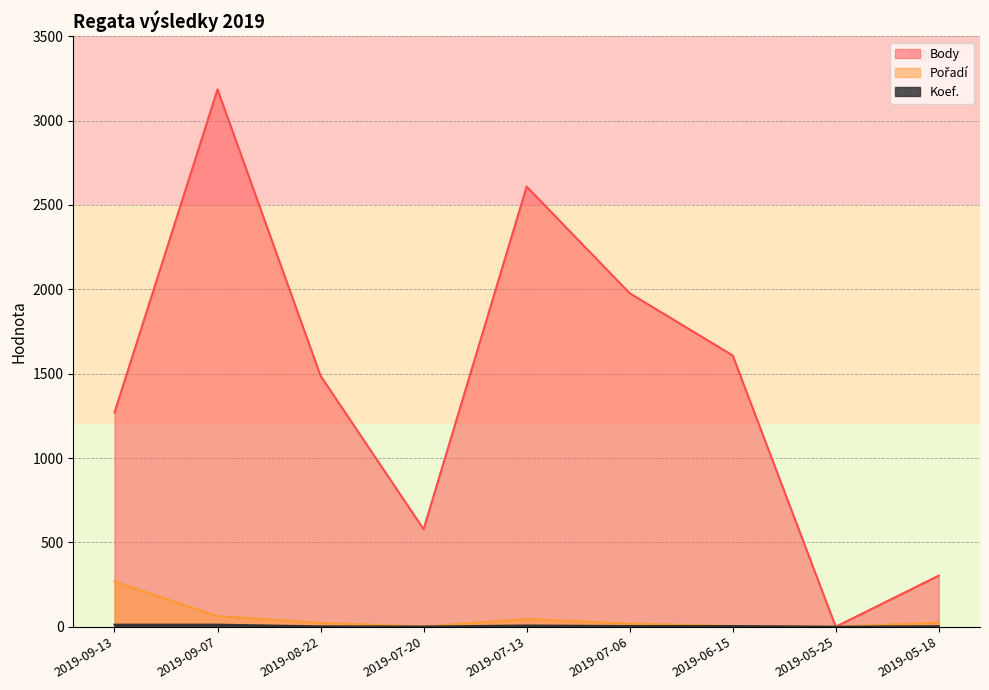

True or false: Body and Pořadí intersect in this chart.

False